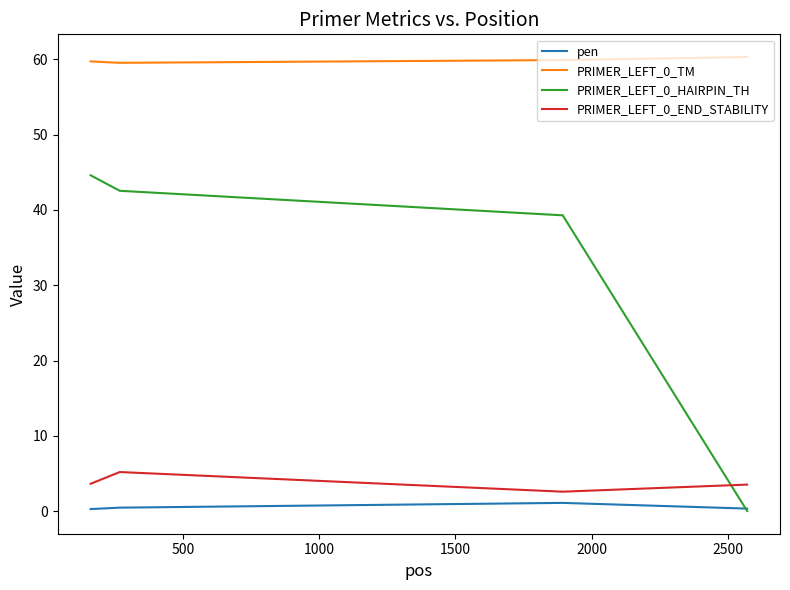

How many lines are shown in the chart?

4